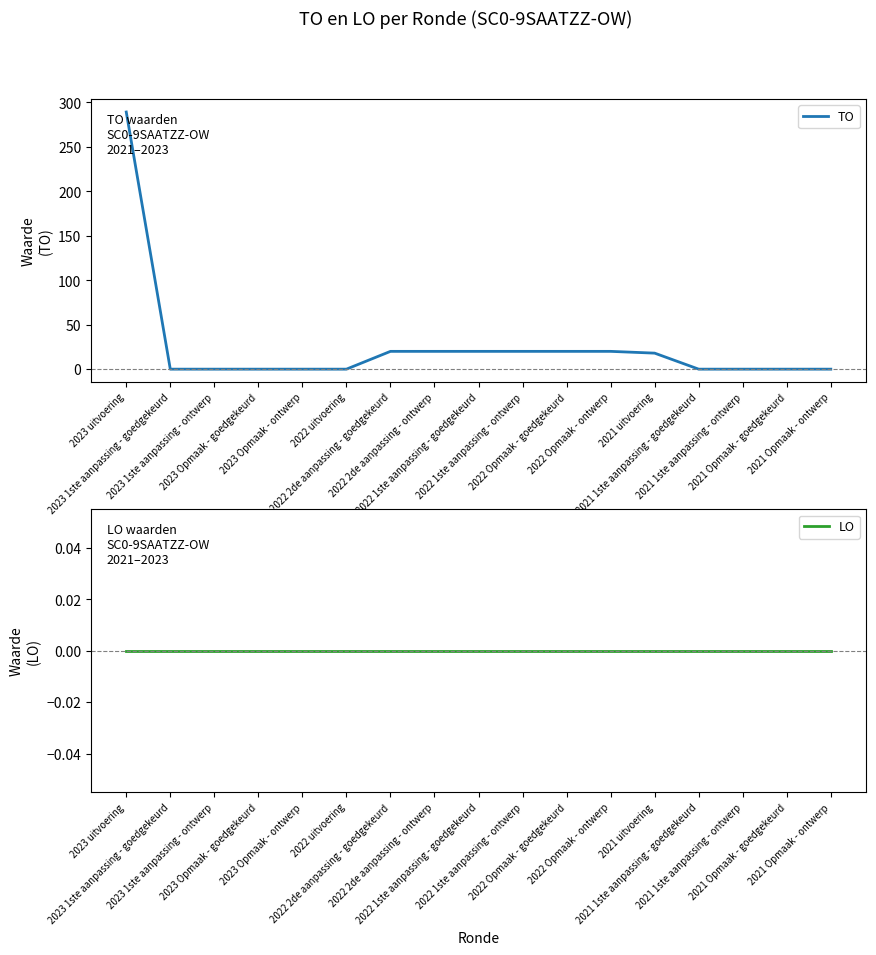

At which label does TO reach its peak?

2023 uitvoering